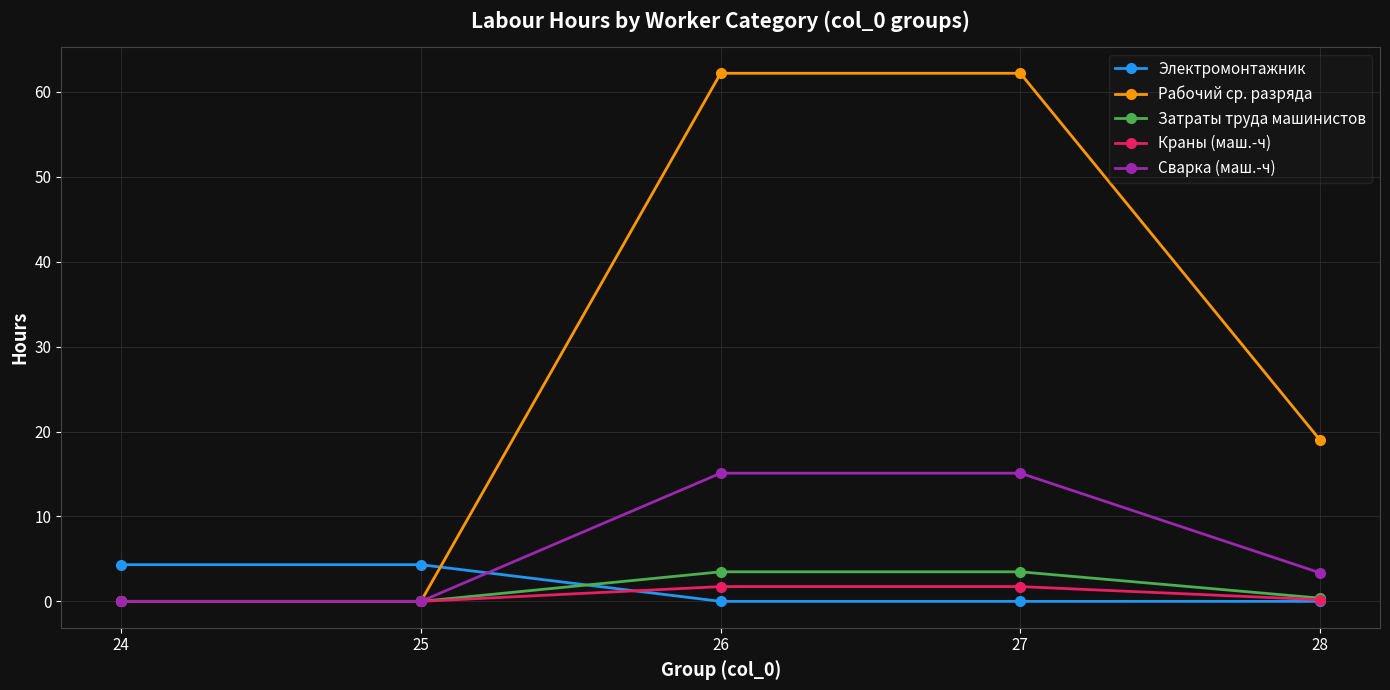

Count the number of categories in the chart.

5